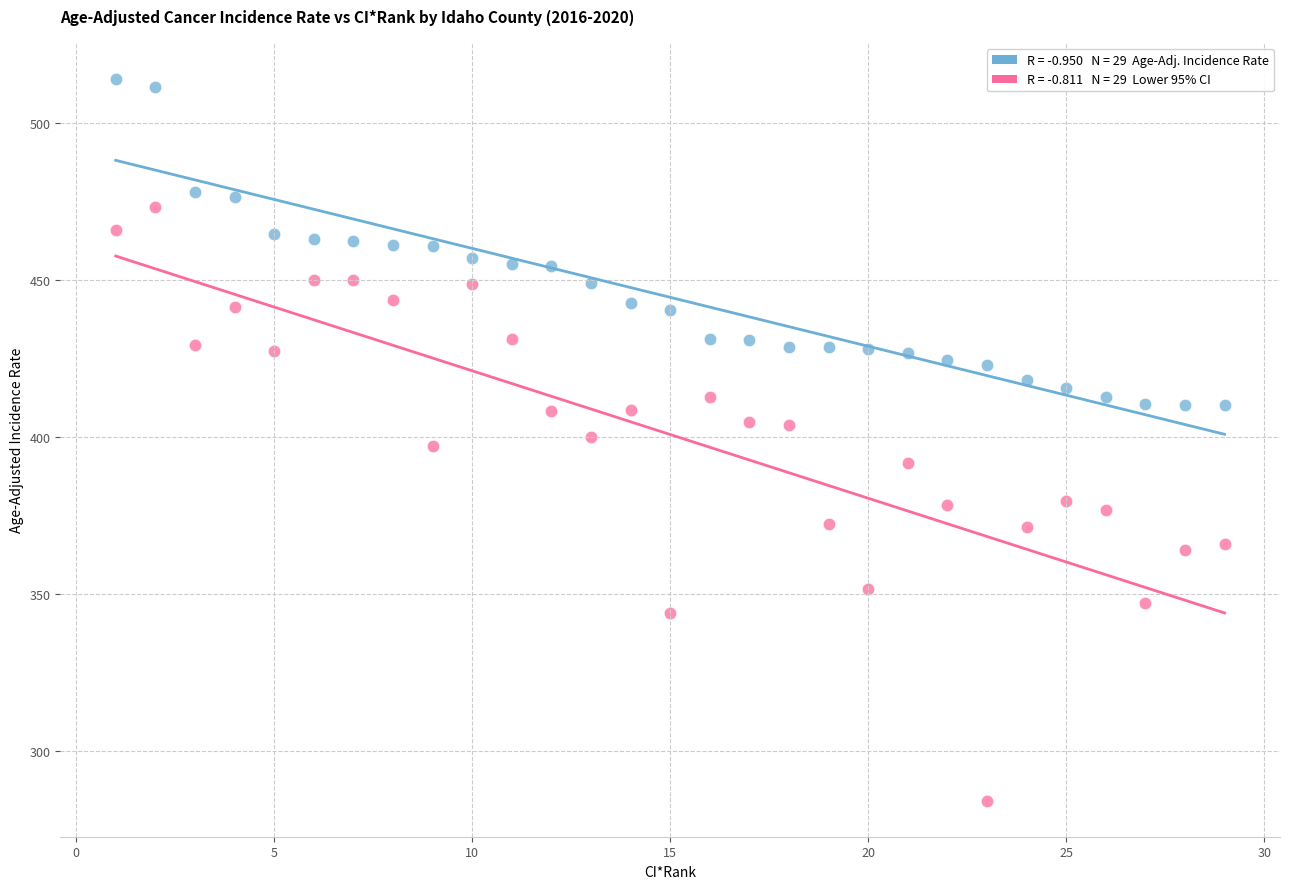

Across all data points, what is the range of Y values (max minus min)?

229.6